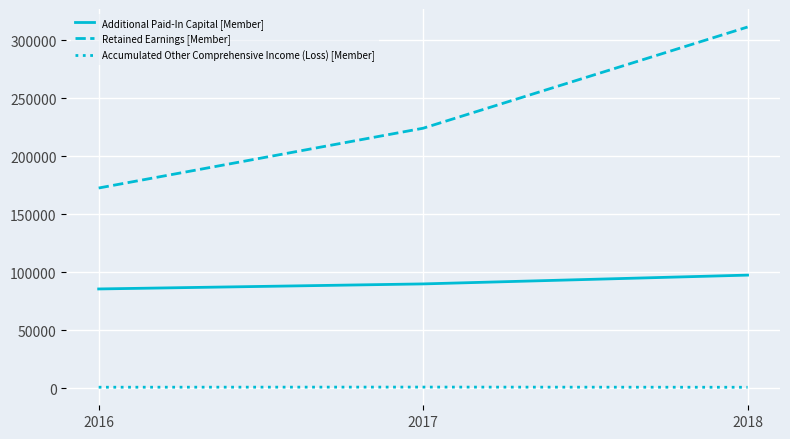

The Retained Earnings [Member] series shows 311341 at 2018. True or false?

True